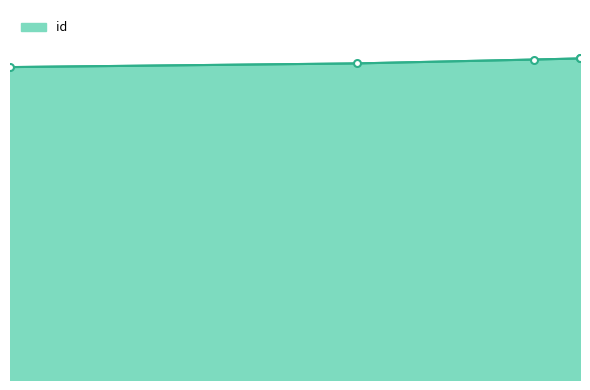

What is the approximate value at 2014-03-11?

1747